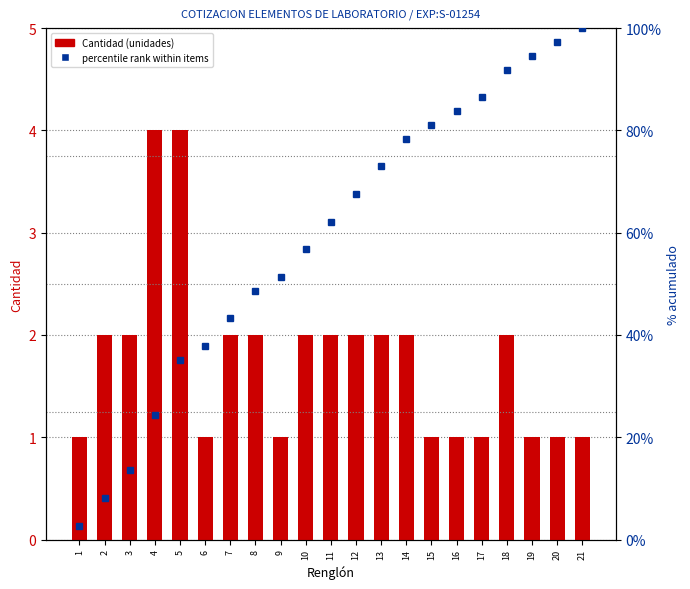

Reading right to left, list all the values displayed in this chart.

Cantidad (unidades): 21=1.0	20=1.0	19=1.0	18=2.0	17=1.0	16=1.0	15=1.0	14=2.0	13=2.0	12=2.0	11=2.0	10=2.0	9=1.0	8=2.0	7=2.0	6=1.0	5=4.0	4=4.0	3=2.0	2=2.0	1=1.0
percentile rank within items: 21=100.0	20=97.3	19=94.6	18=91.9	17=86.5	16=83.8	15=81.1	14=78.4	13=73.0	12=67.6	11=62.2	10=56.8	9=51.4	8=48.6	7=43.2	6=37.8	5=35.1	4=24.3	3=13.5	2=8.1	1=2.7